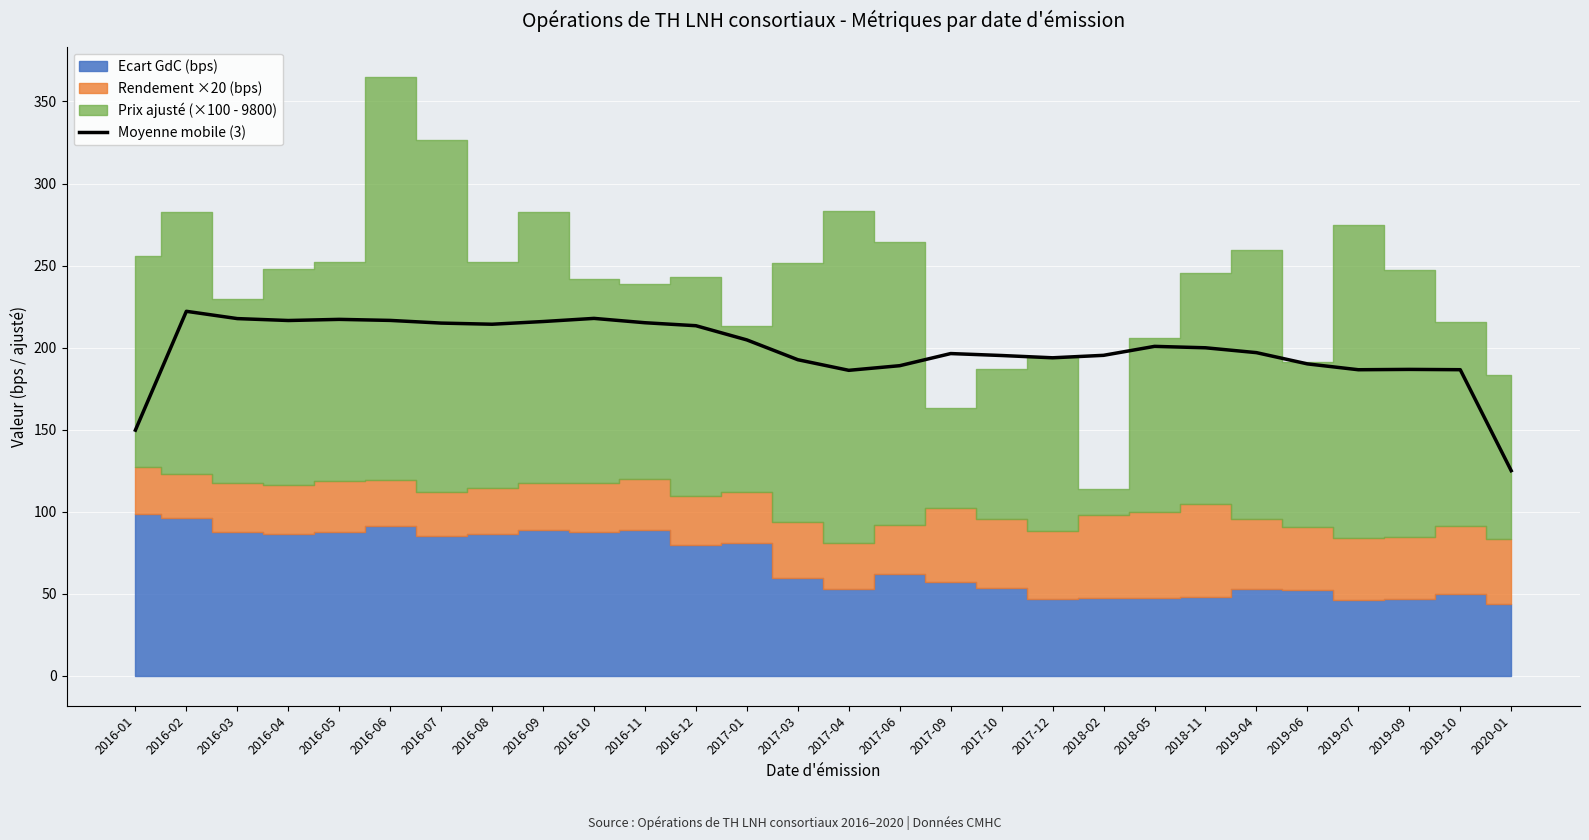

Rank the categories by value from lowest to highest.

2020-01, 2016-01, 2017-04, 2019-07, 2019-10, 2019-09, 2017-06, 2019-06, 2017-03, 2017-12, 2017-10, 2018-02, 2017-09, 2019-04, 2018-11, 2018-05, 2017-01, 2016-12, 2016-08, 2016-07, 2016-11, 2016-09, 2016-04, 2016-06, 2016-05, 2016-03, 2016-10, 2016-02